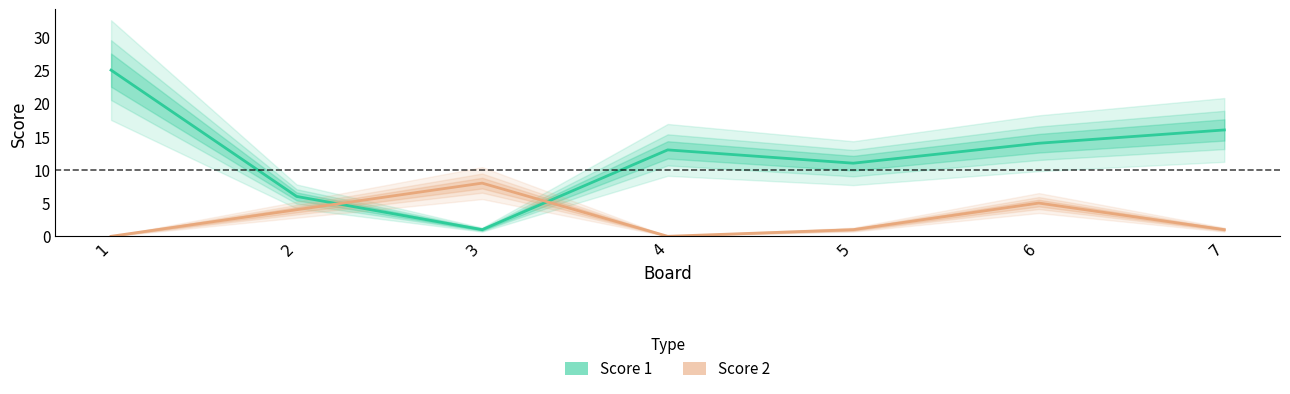

At which category does Score 2 reach its first local peak?

3